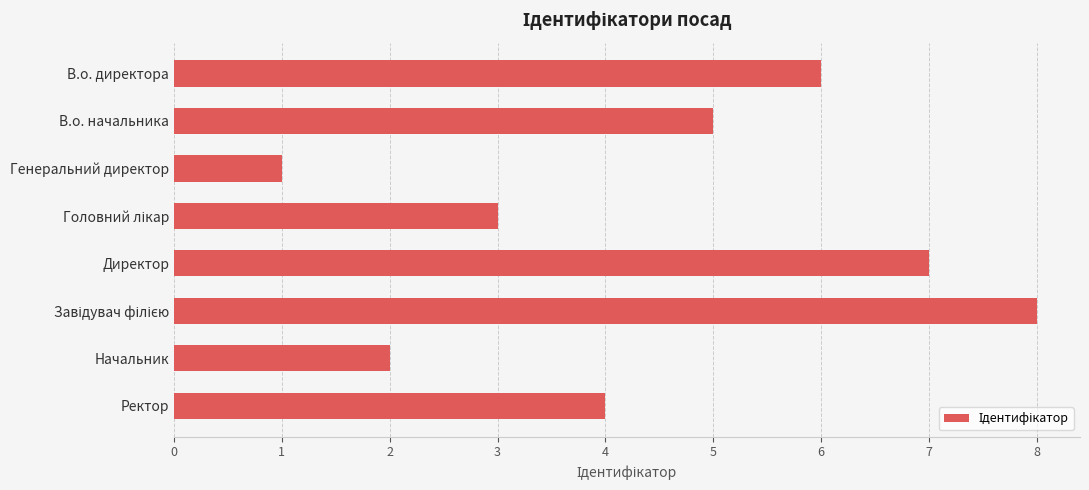

What is the difference between the maximum and second lowest values?

6